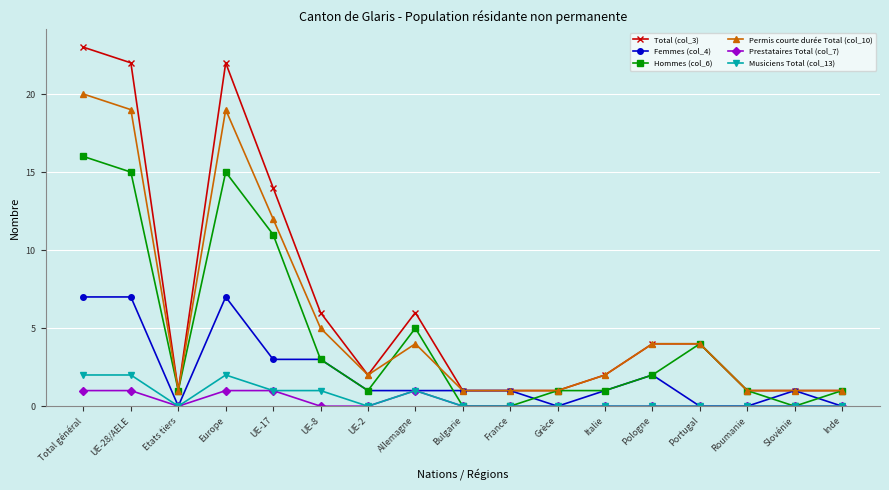

Reading left to right, extract all data points from this chart.

Total (col_3): Total général=23	UE-28/AELE=22	Etats tiers=1	Europe=22	UE-17=14	UE-8=6	UE-2=2	Allemagne=6	Bulgarie=1	France=1	Grèce=1	Italie=2	Pologne=4	Portugal=4	Roumanie=1	Slovénie=1	Inde=1
Femmes (col_4): Total général=7	UE-28/AELE=7	Etats tiers=0	Europe=7	UE-17=3	UE-8=3	UE-2=1	Allemagne=1	Bulgarie=1	France=1	Grèce=0	Italie=1	Pologne=2	Portugal=0	Roumanie=0	Slovénie=1	Inde=0
Hommes (col_6): Total général=16	UE-28/AELE=15	Etats tiers=1	Europe=15	UE-17=11	UE-8=3	UE-2=1	Allemagne=5	Bulgarie=0	France=0	Grèce=1	Italie=1	Pologne=2	Portugal=4	Roumanie=1	Slovénie=0	Inde=1
Permis courte durée Total (col_10): Total général=20	UE-28/AELE=19	Etats tiers=1	Europe=19	UE-17=12	UE-8=5	UE-2=2	Allemagne=4	Bulgarie=1	France=1	Grèce=1	Italie=2	Pologne=4	Portugal=4	Roumanie=1	Slovénie=1	Inde=1
Prestataires Total (col_7): Total général=1	UE-28/AELE=1	Etats tiers=0	Europe=1	UE-17=1	UE-8=0	UE-2=0	Allemagne=1	Bulgarie=0	France=0	Grèce=0	Italie=0	Pologne=0	Portugal=0	Roumanie=0	Slovénie=0	Inde=0
Musiciens Total (col_13): Total général=2	UE-28/AELE=2	Etats tiers=0	Europe=2	UE-17=1	UE-8=1	UE-2=0	Allemagne=1	Bulgarie=0	France=0	Grèce=0	Italie=0	Pologne=0	Portugal=0	Roumanie=0	Slovénie=0	Inde=0